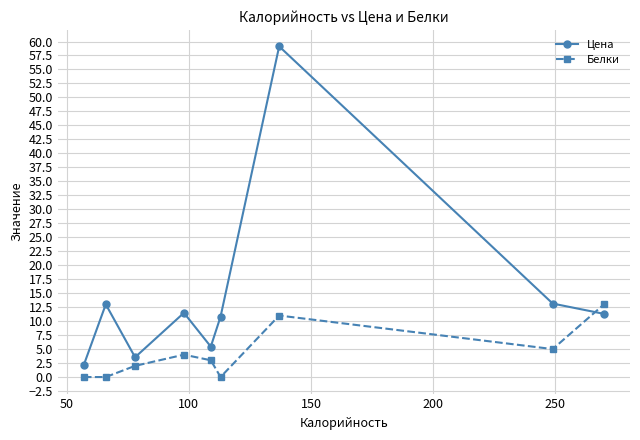

Which series has the largest total across all categories?

Цена